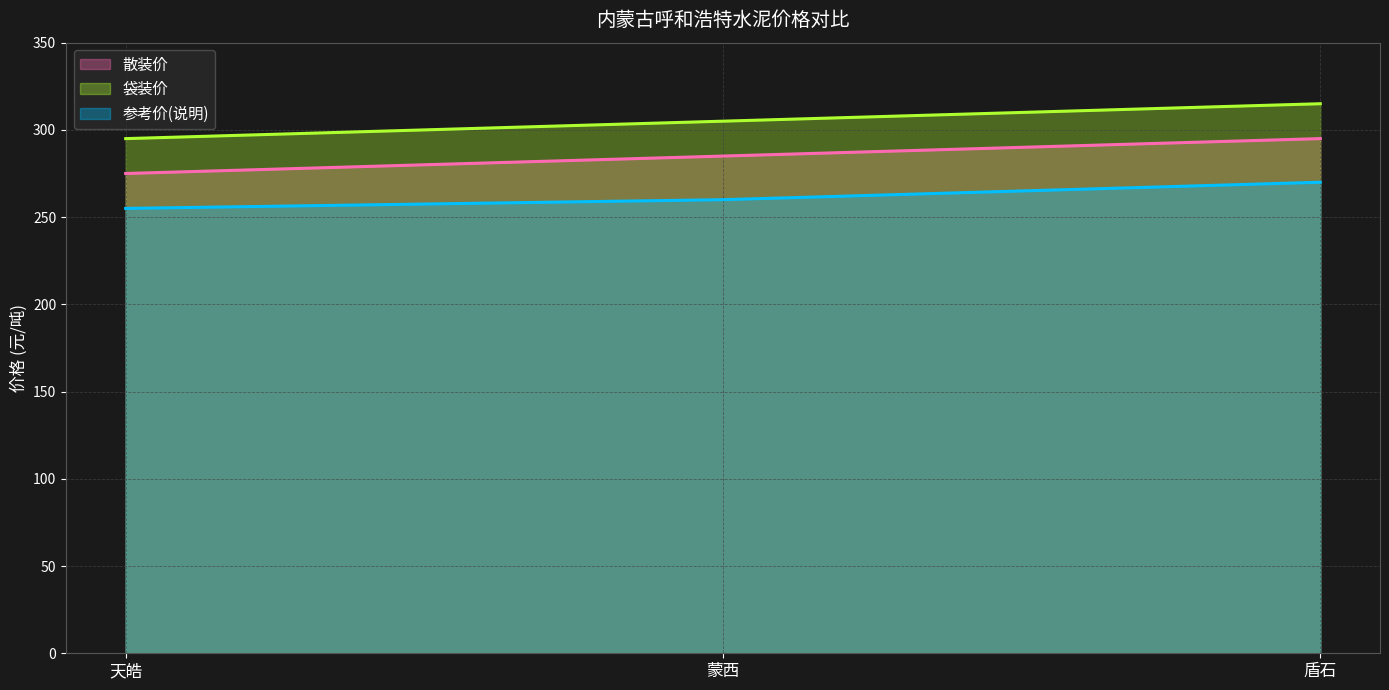

Which label corresponds to the smallest value in the chart?

天皓